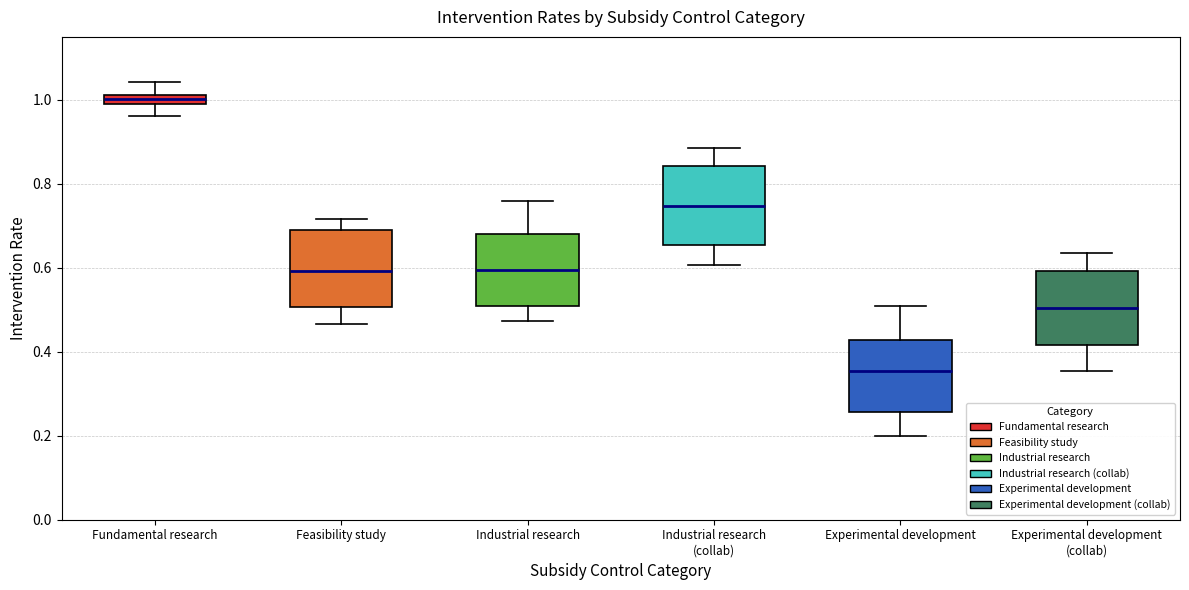

Which box has the lowest median line?

Experimental development